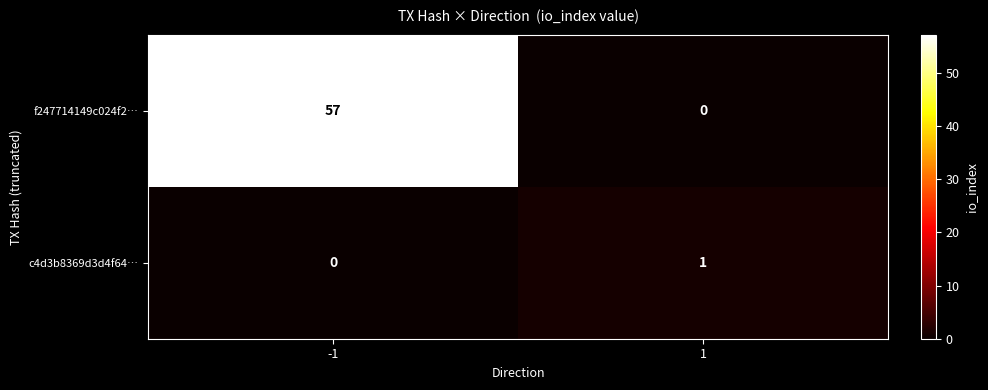

Rank the series by their average value, from highest to lowest.

f247714149c024f2…, c4d3b8369d3d4f64…